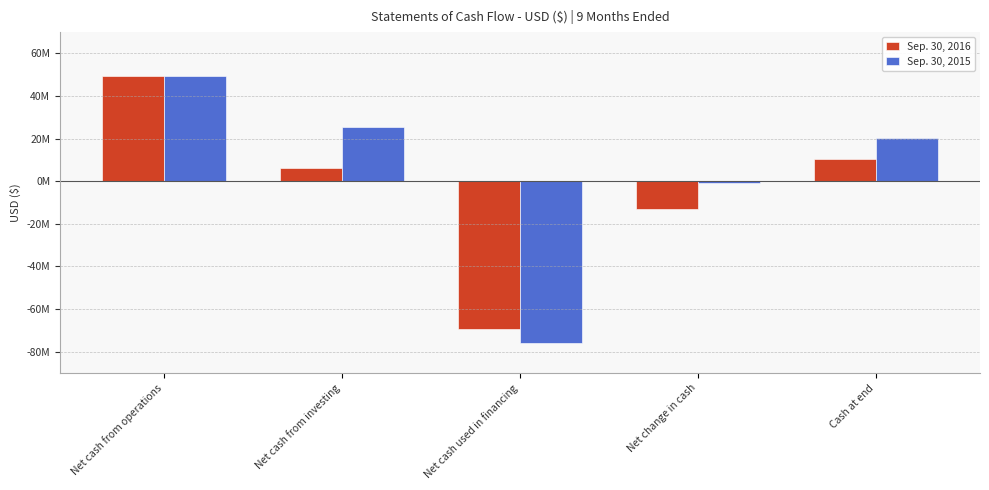

Rank the categories by Sep. 30, 2015 value from highest to lowest.

Net cash from operations, Net cash from investing, Cash at end, Net change in cash, Net cash used in financing